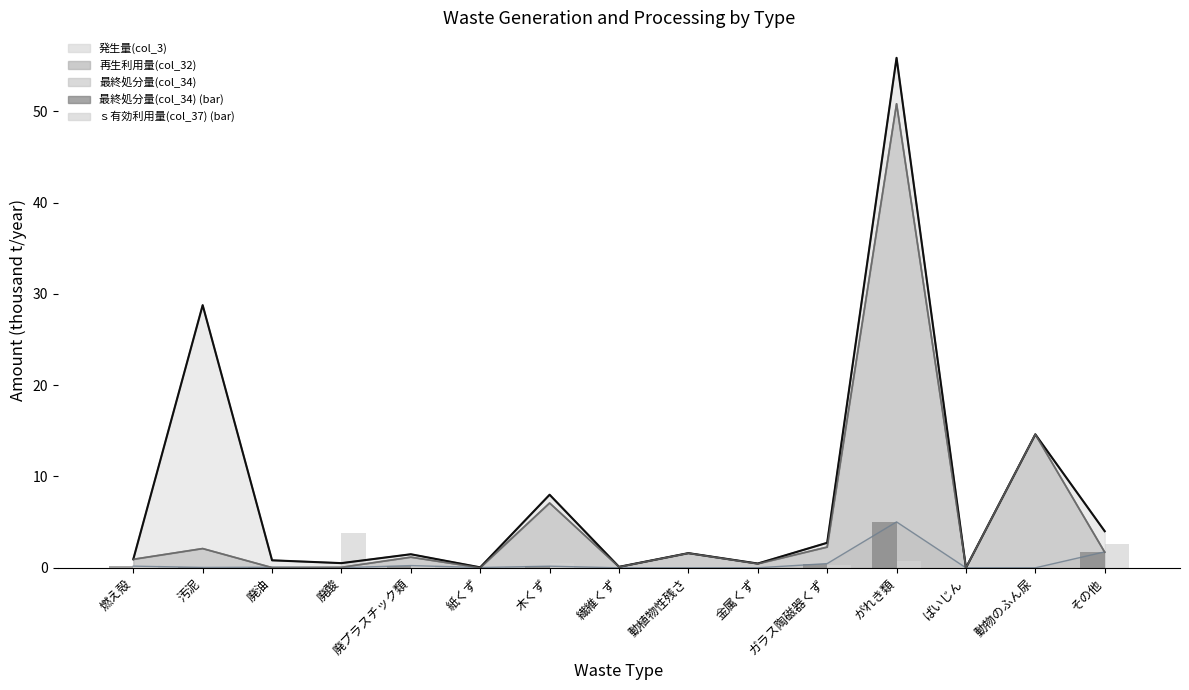

Between 金属くず and がれき類, which series saw the biggest shift?

発生量(col_3) (line)